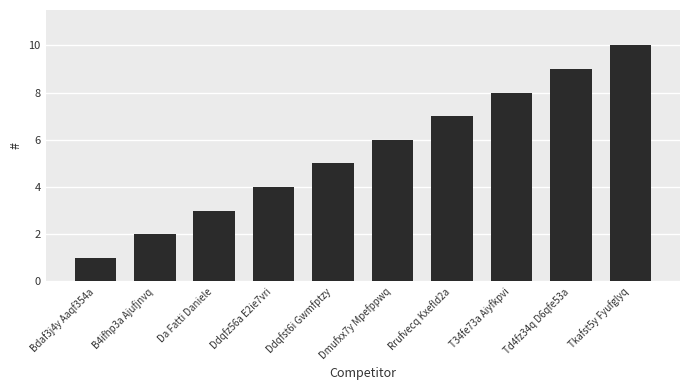

Approximately how many times larger is the value at T34fe73a Aiyfkpvi compared to Rrufvecq Kxefld2a?

1.1